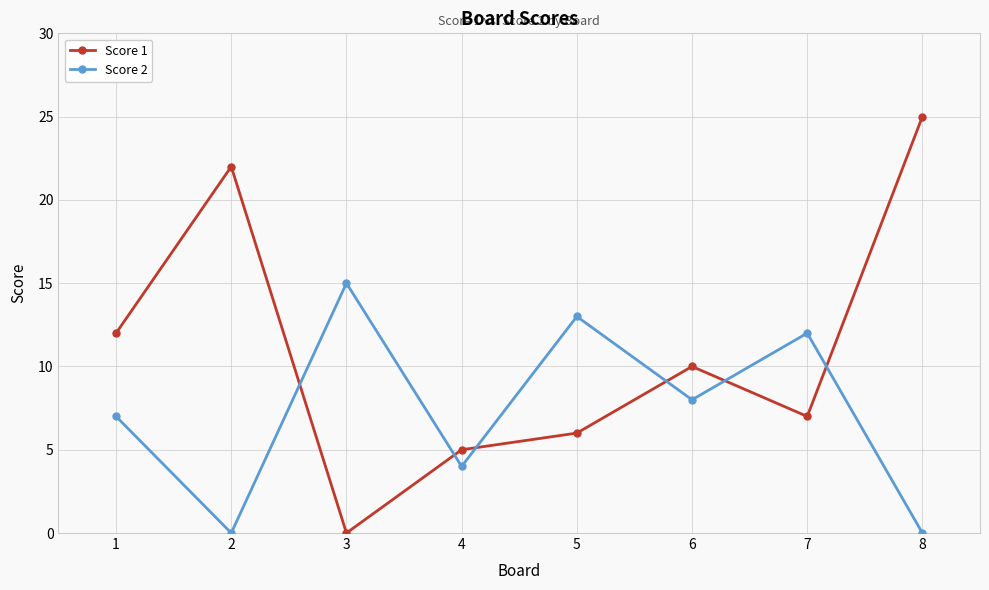

What is the value of the Score 2 point at the 4th from the left?

4